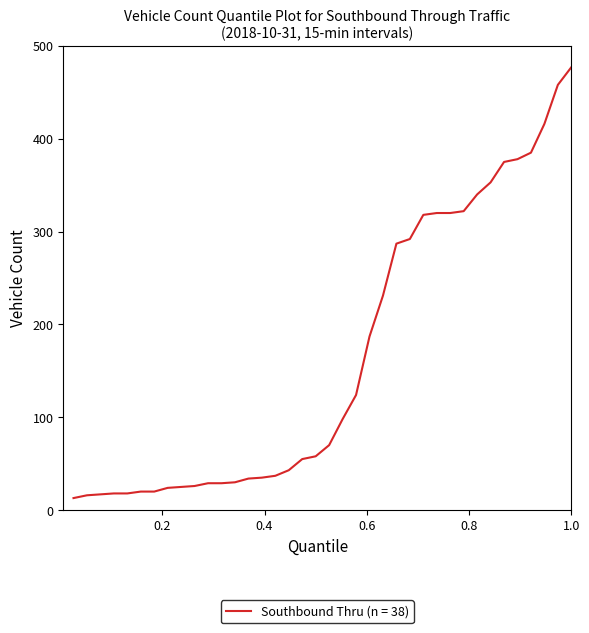

What is the smallest value displayed?

13